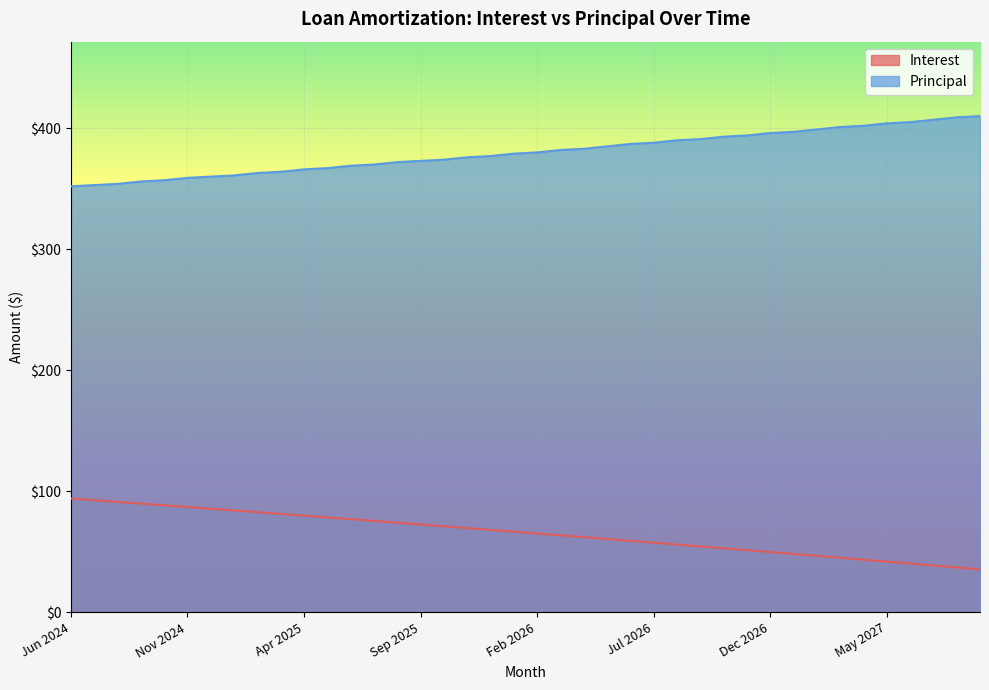

What is the total value across all series at Jul 2027?

445.7